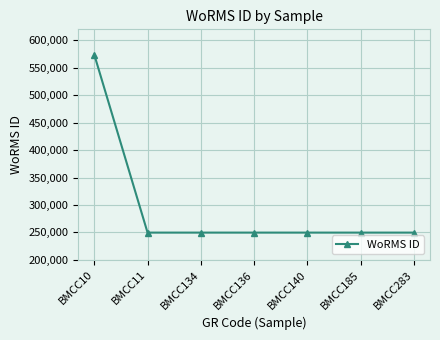

At which category does the chart reach its peak across all series?

BMCC10